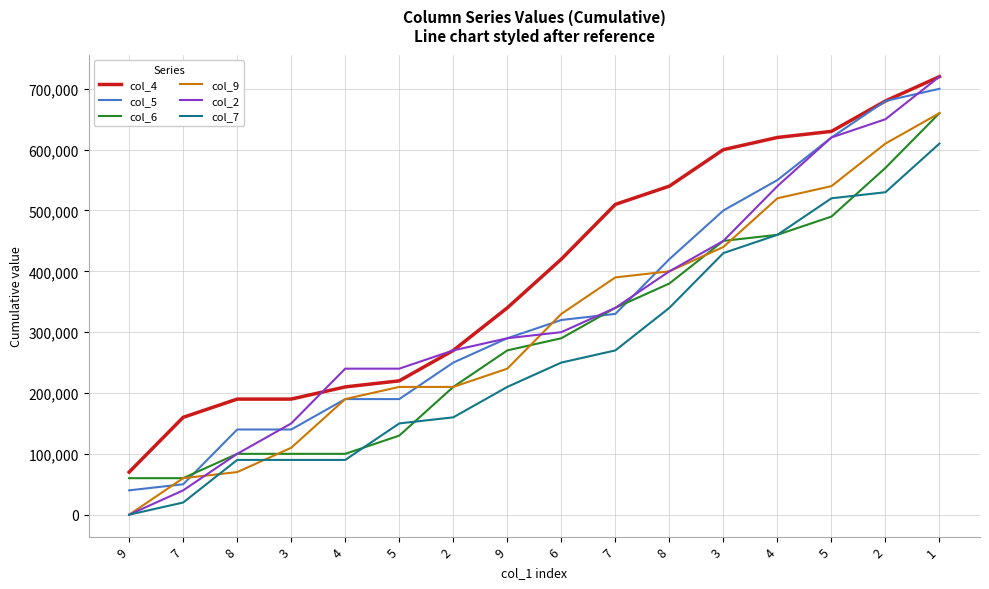

What is the difference between the col_2 values at 1 and 5?

100000